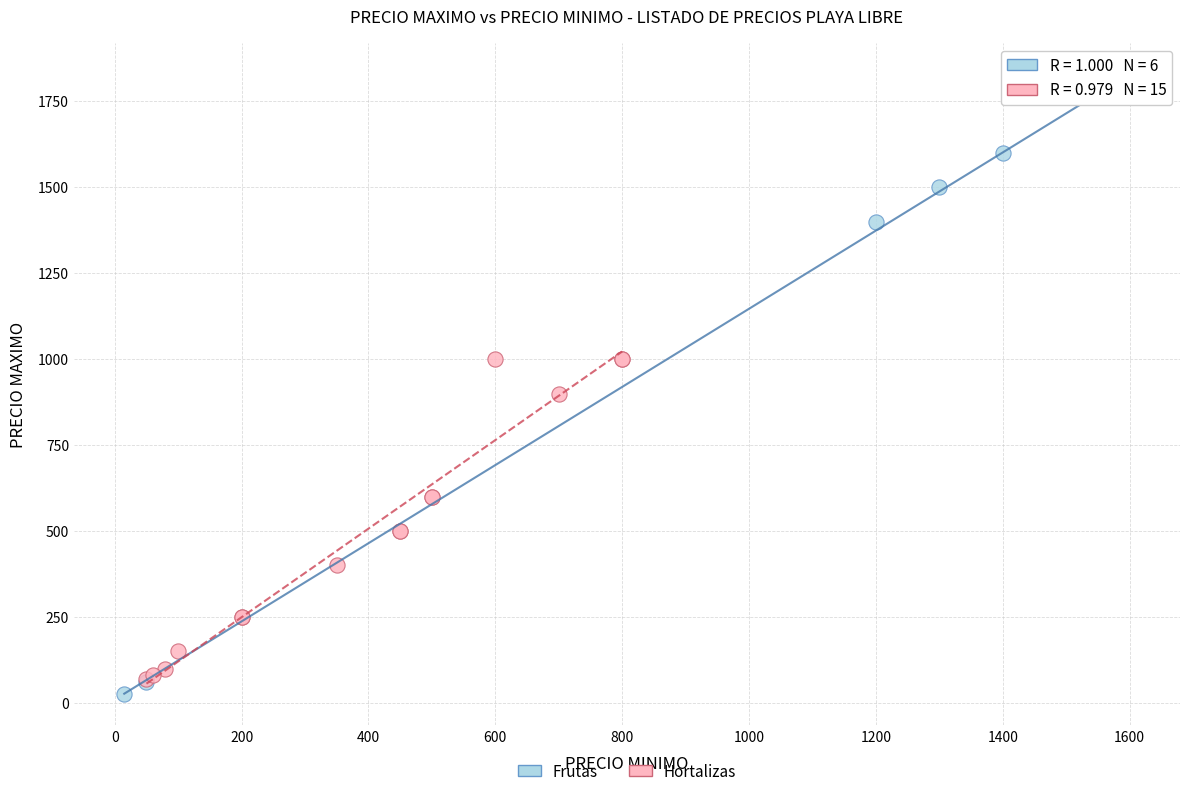

Which series contains the lowest Y value?

Frutas